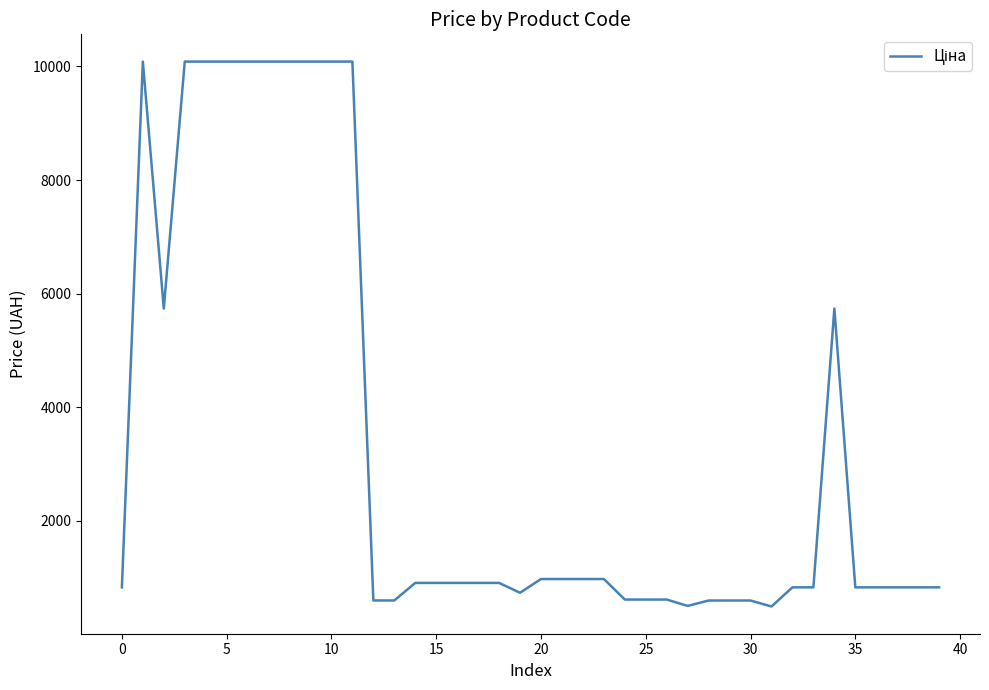

What is the smallest value displayed?

490.8